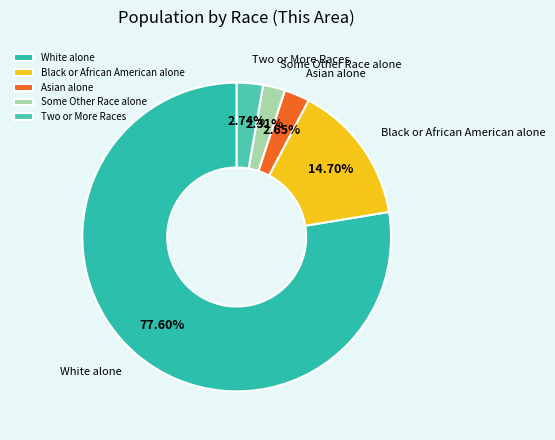

Combined, do Black or African American alone and White alone account for over 50%?

Yes